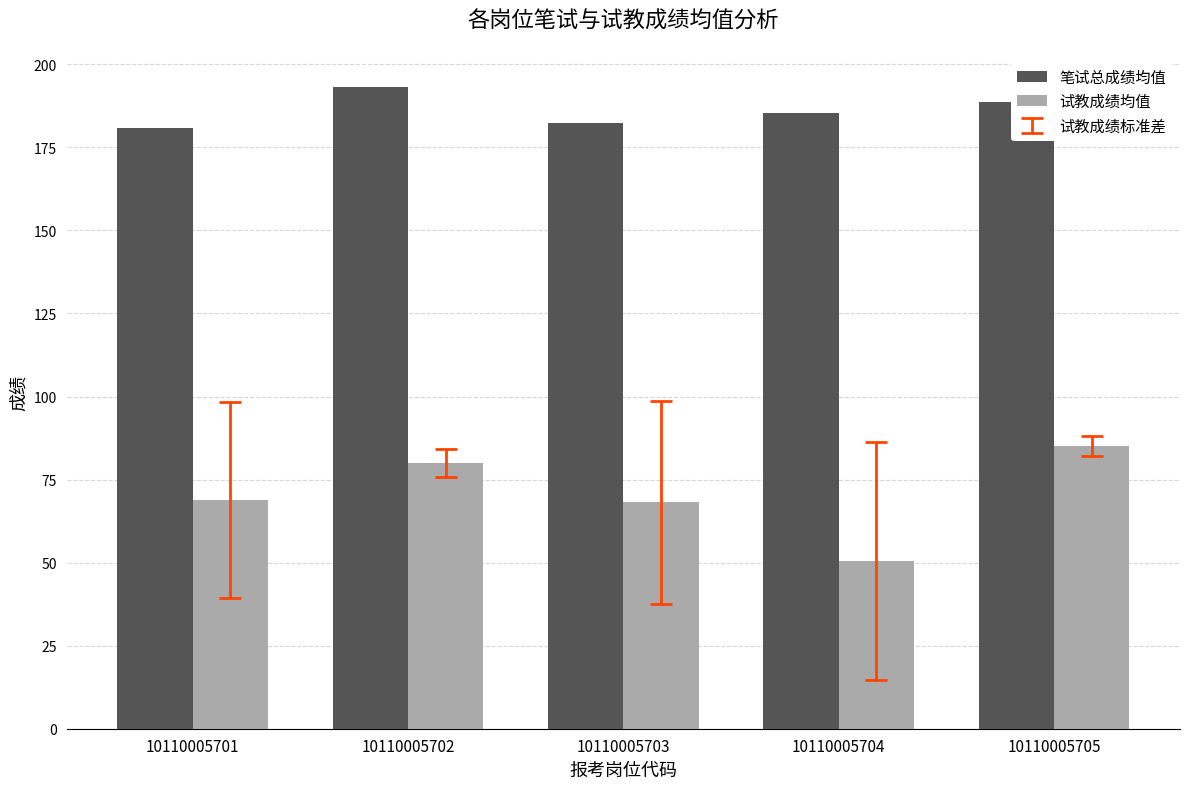

Is it true that 试教成绩均值 equals 79.9 at 10110005702?

True